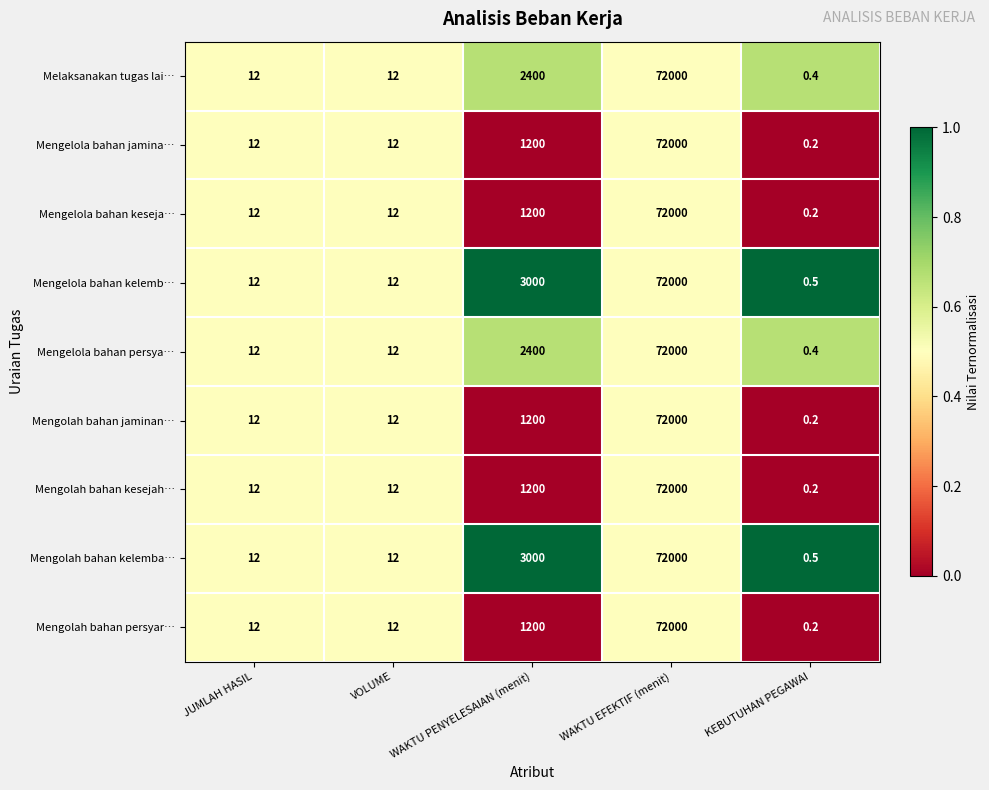

The Melaksanakan tugas lai… series shows 17.0 at JUMLAH HASIL. True or false?

False